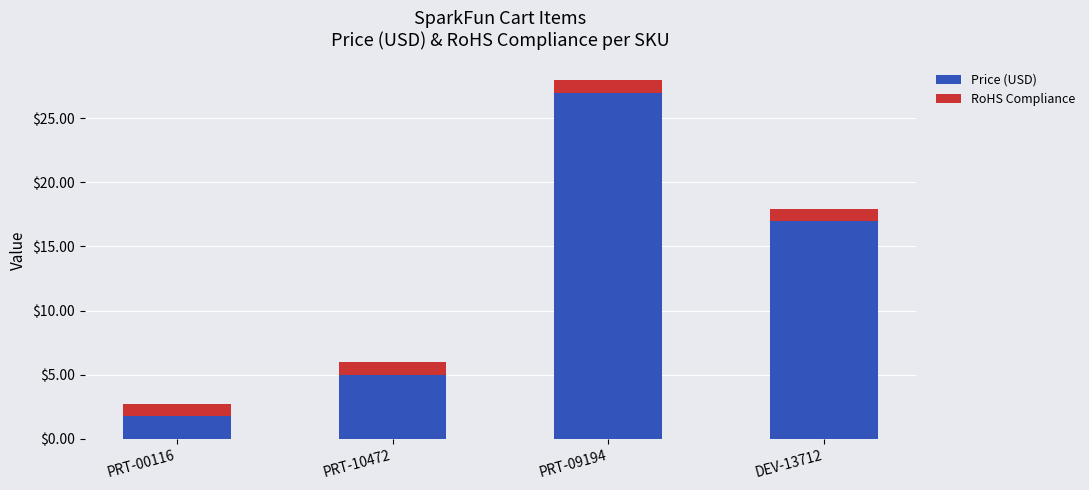

At which label does Price (USD) reach its peak?

PRT-09194